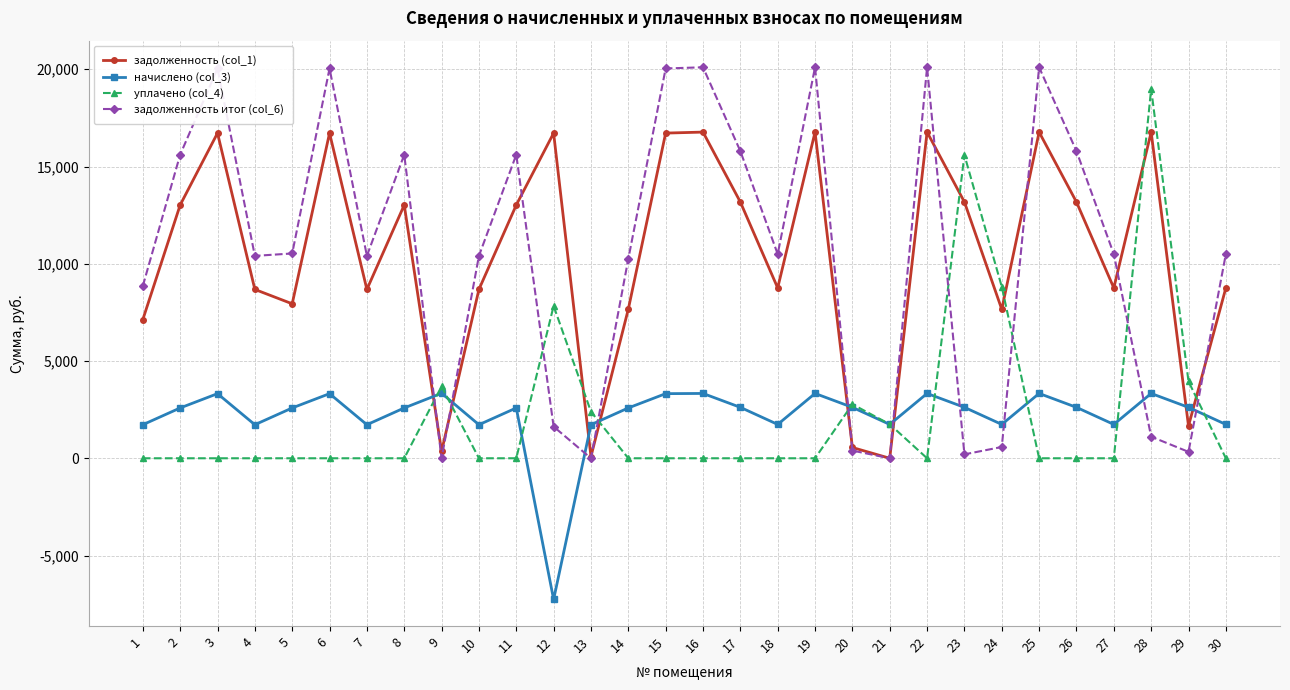

How many categories are shown in the chart?

30